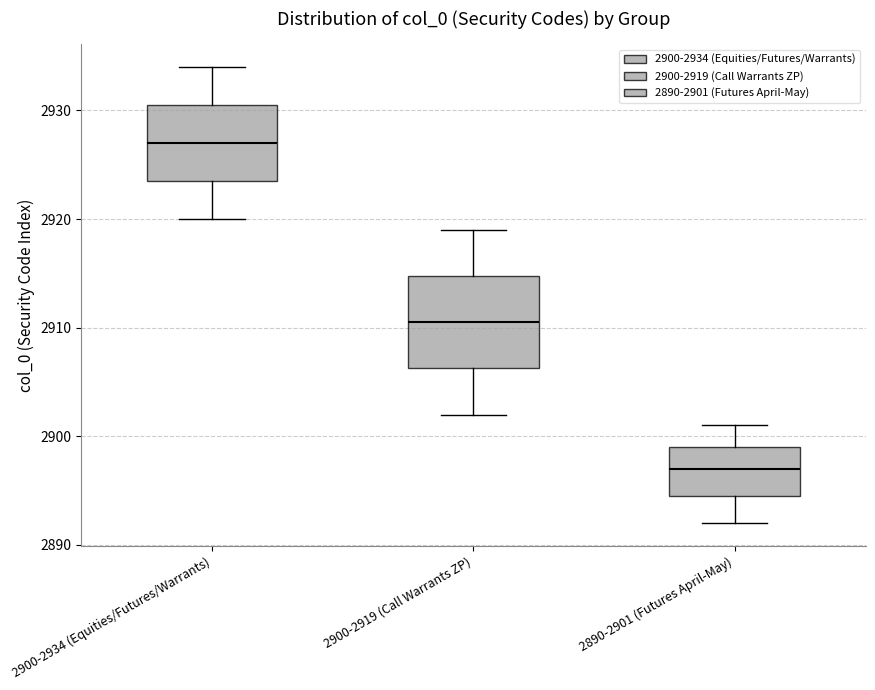

Reading left to right, transcribe this box plot: for each box, give where its median line is, the range the box spans, and where its two whiskers end, as read against the y-axis. The values are not printed on the chart, so give them approximately, as read against the axis.

2900-2934 (Equities/Futures/Warrants): median 2927, box 2924 to 2931, whiskers 2920 to 2934
2900-2919 (Call Warrants ZP): median 2911, box 2906 to 2915, whiskers 2902 to 2919
2890-2901 (Futures April-May): median 2897, box 2895 to 2899, whiskers 2892 to 2901